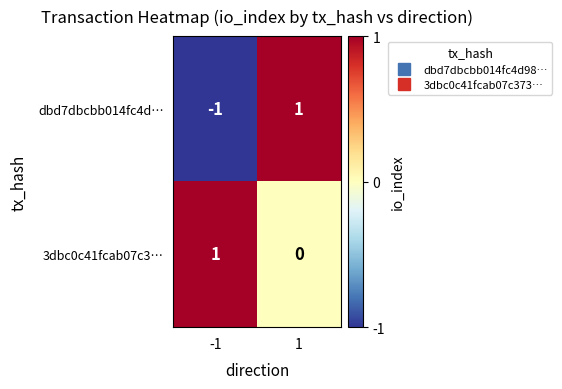

Reading left to right, extract all data points from this chart.

dbd7dbcbb014fc4d…: -1=-1	1=1
3dbc0c41fcab07c3…: -1=1	1=0